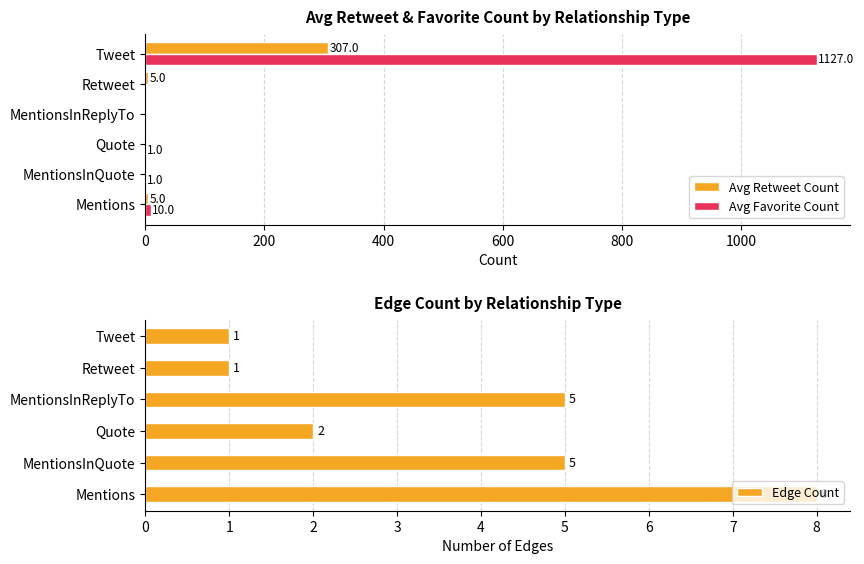

List the series in order of their peak value, highest first.

Avg Favorite Count, Avg Retweet Count, Edge Count